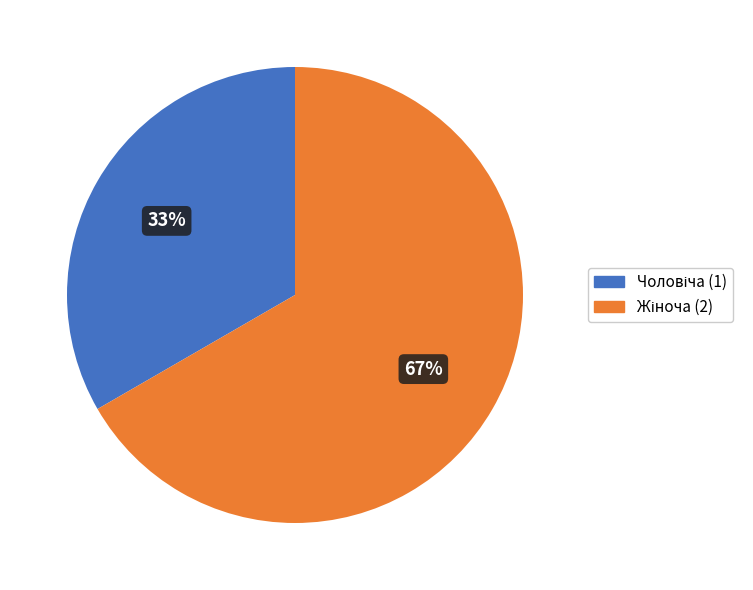

To the nearest percent, what is the average slice percentage?

50%